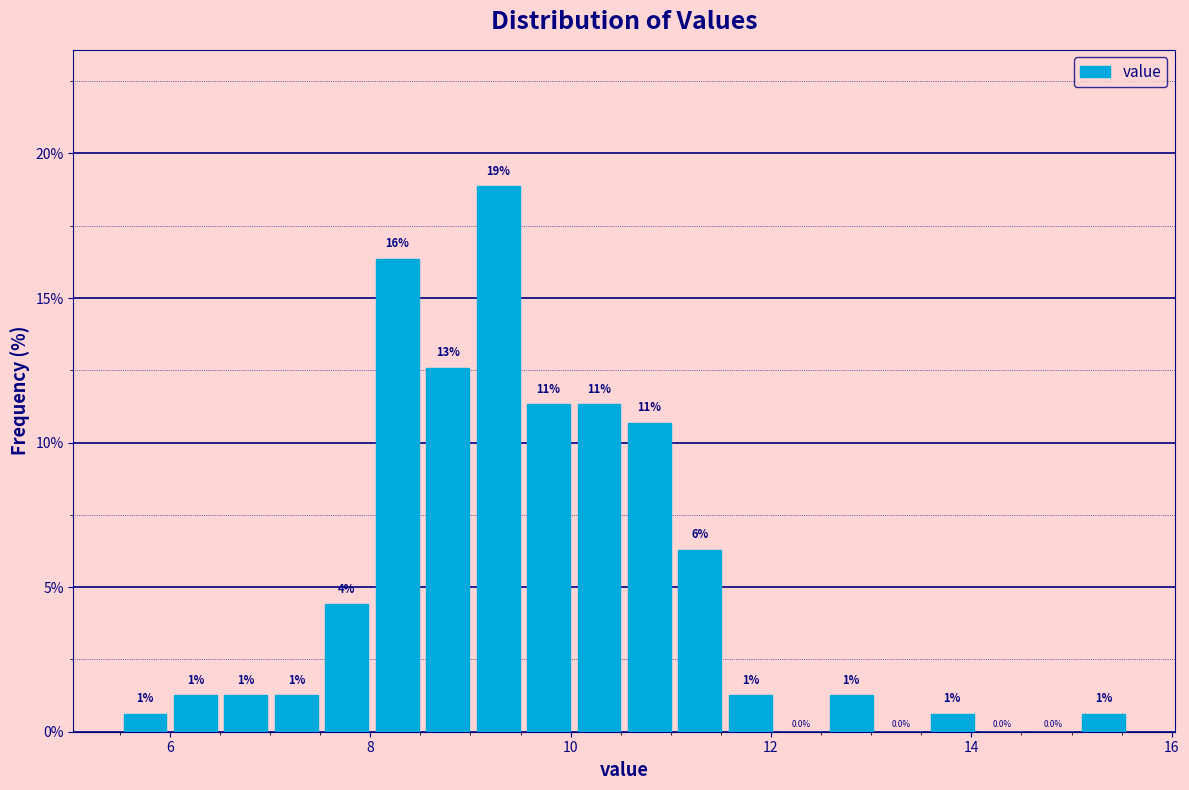

Around what value on the x-axis is the tallest bar? Give the approximate position of its centre, as read against the axis.

9.2